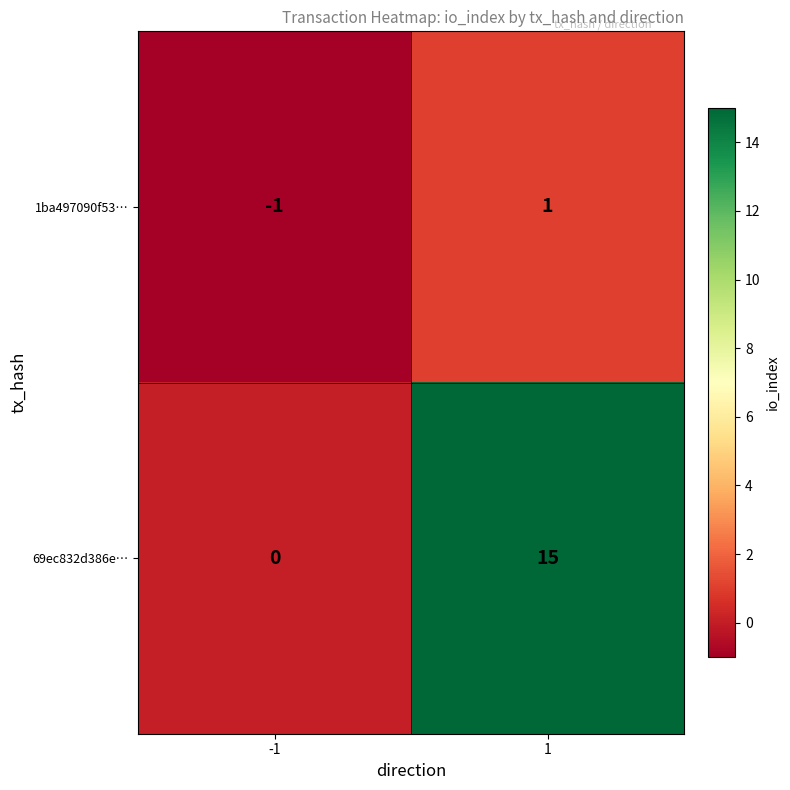

Rank the series at -1 from lowest to highest value.

1ba497090f53…, 69ec832d386e…